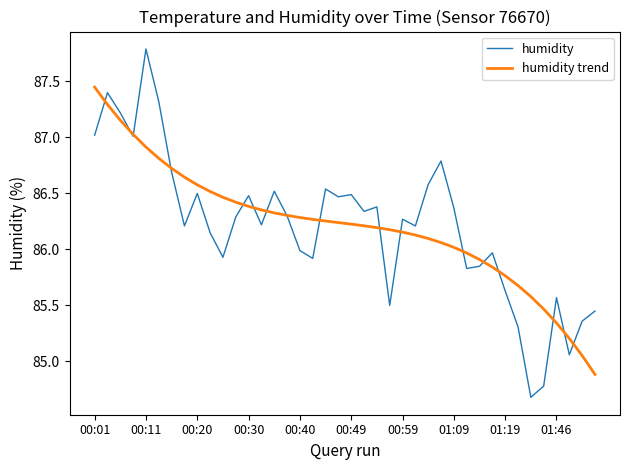

Which series has the widest spread of values?

humidity